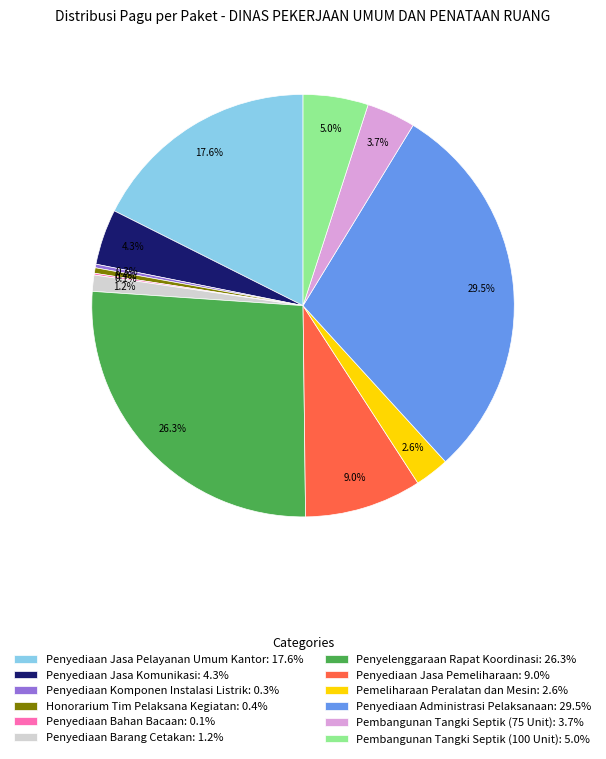

Do Penyelenggaraan Rapat Koordinasi and Penyediaan Jasa Komunikasi together represent more than half of the pie?

No